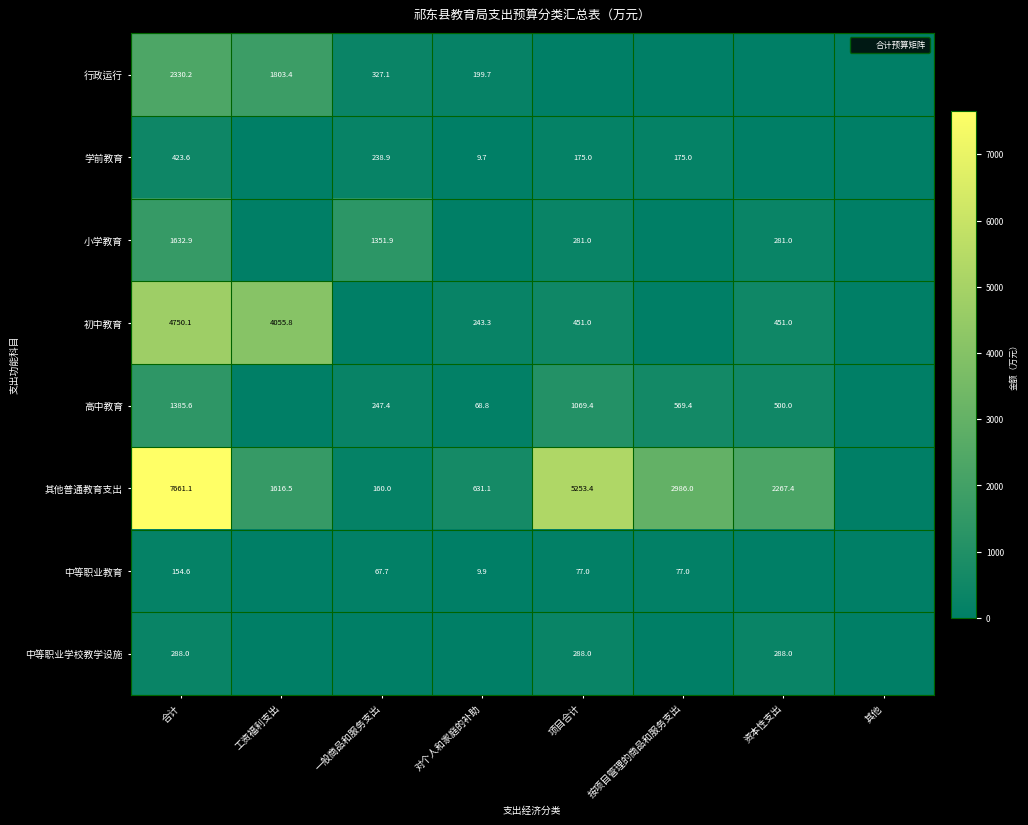

What is the approximate value of 中等职业教育 at 按项目管理的商品和服务支出?

77.0